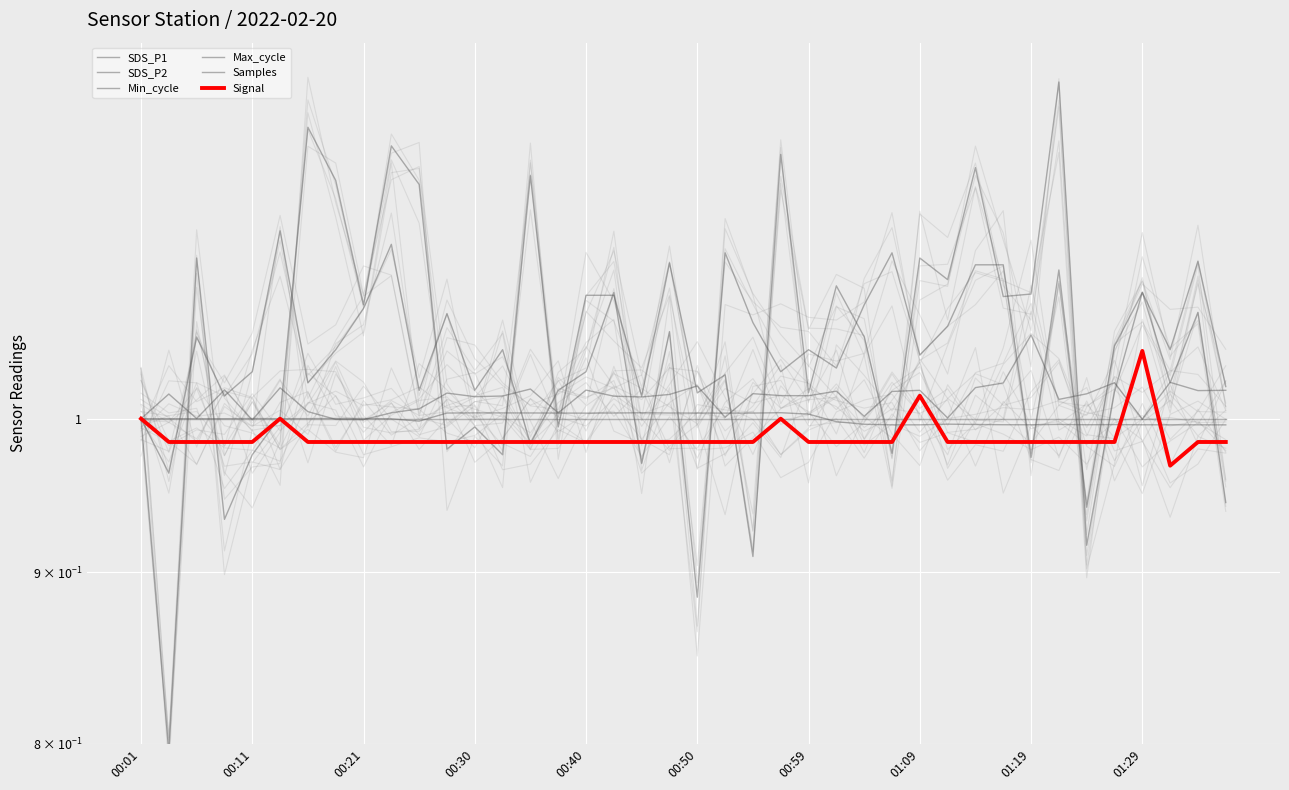

The Samples series shows 1.6 at 18. True or false?

False